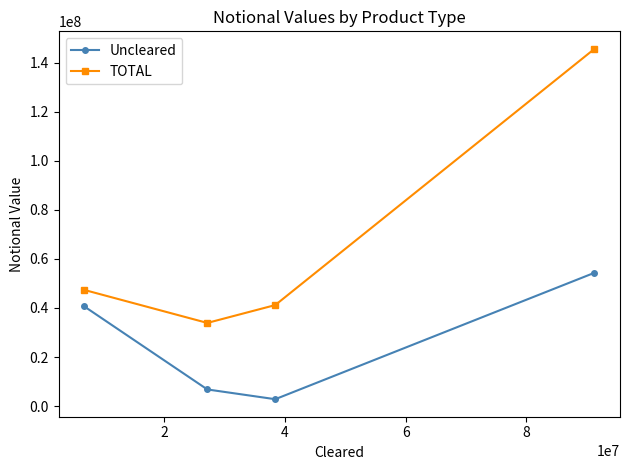

Rank the series by their maximum value, from highest to lowest.

TOTAL, Uncleared